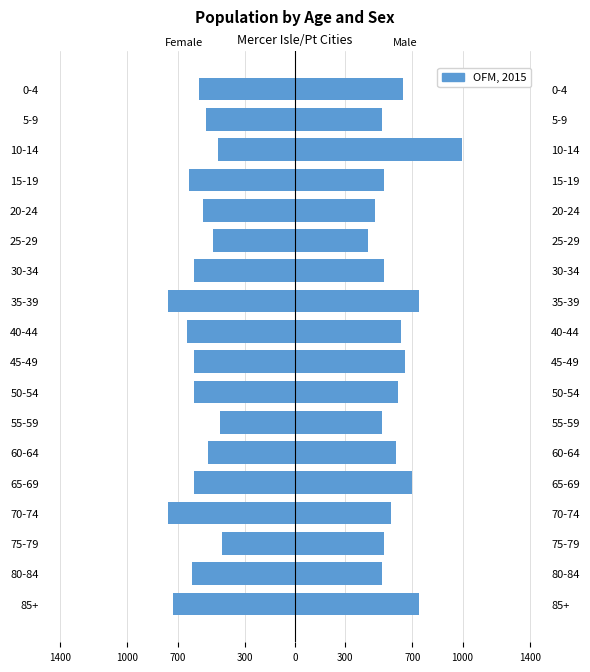

Read the Male value at 15-19, to the nearest 50.

550